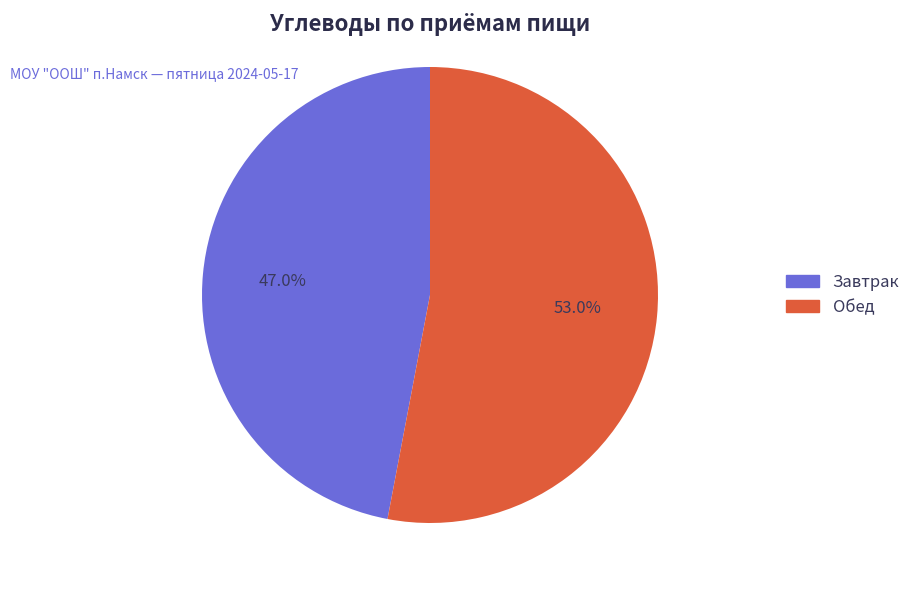

Rank the categories by value from highest to lowest.

Обед, Завтрак